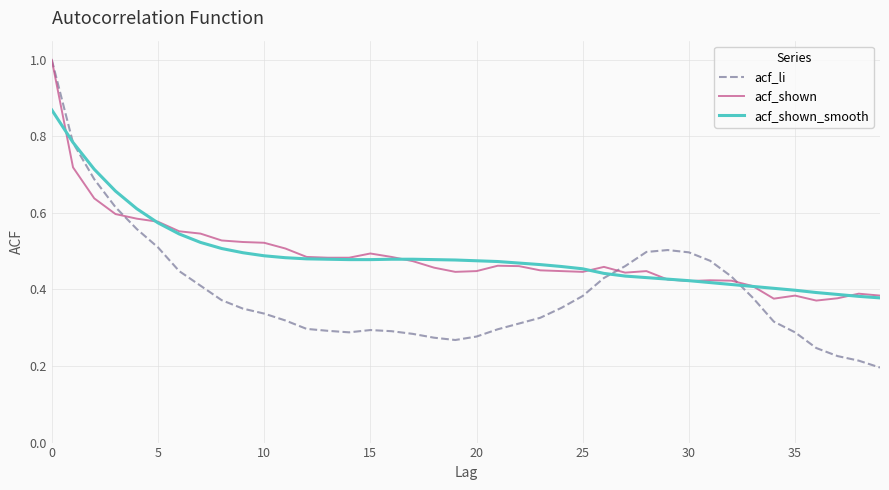

Is this an area chart (filled region under the line)?

No